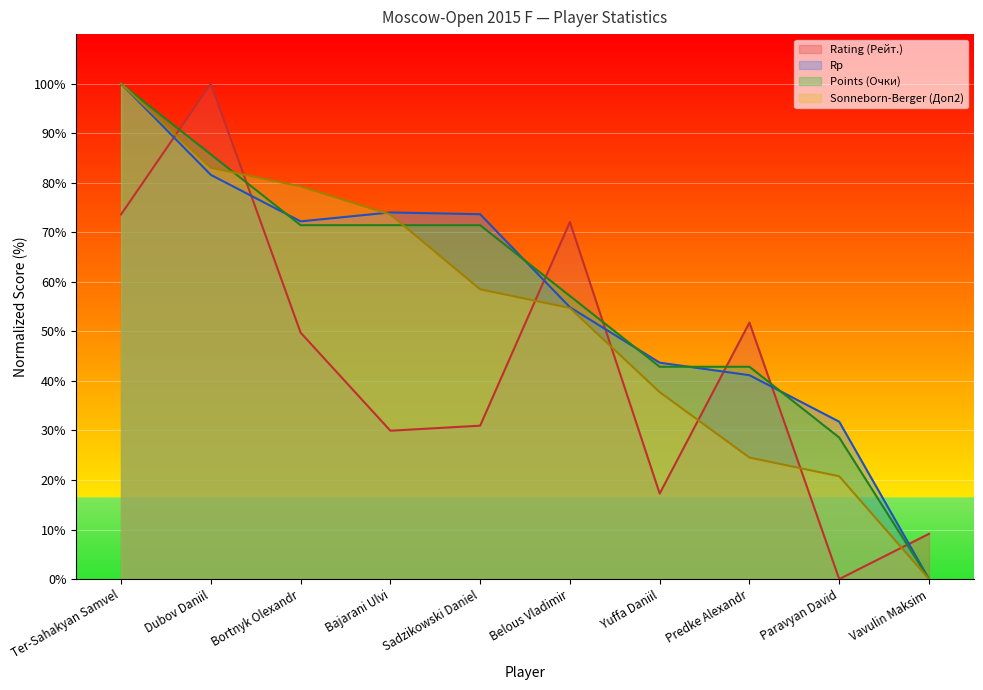

How many lines are shown in the chart?

4